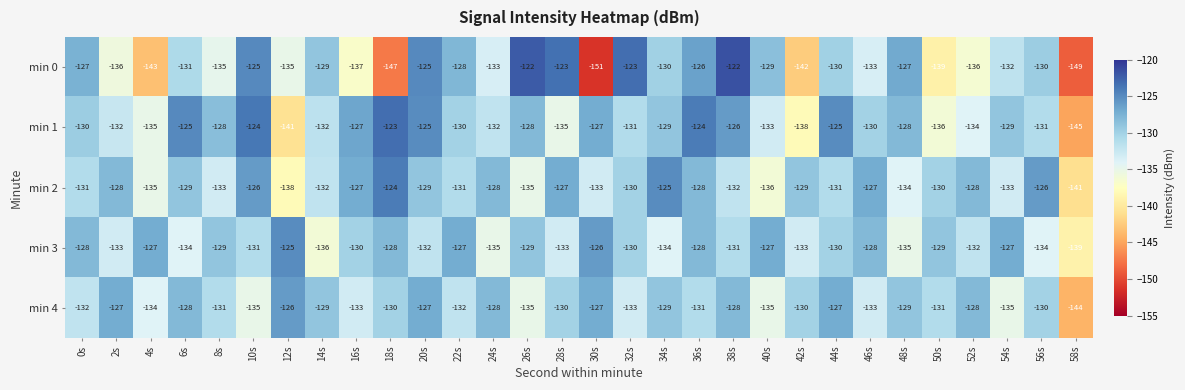

Rank the series by their maximum value, from lowest to highest.

min 4, min 3, min 2, min 1, min 0